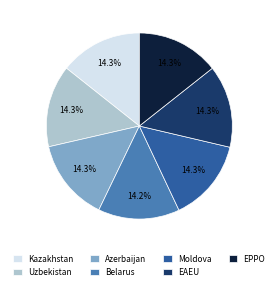

Is there a majority slice in this chart?

No